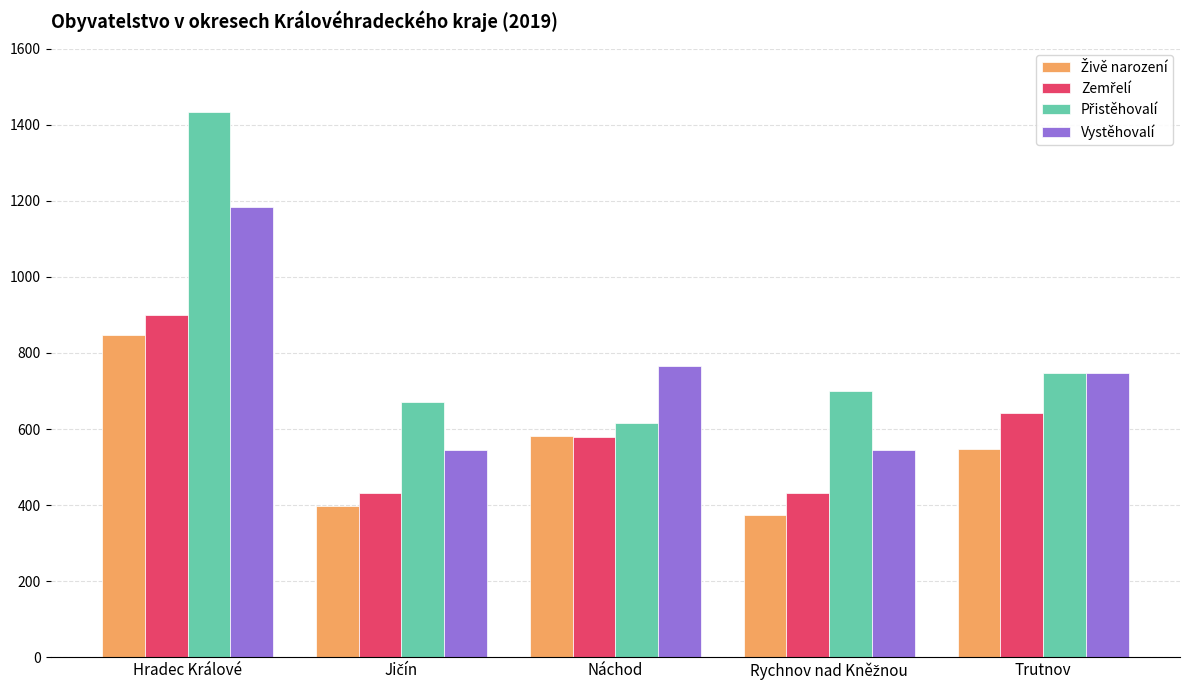

What is the difference between the maximum and second lowest values in the Vystěhovalí series?

638